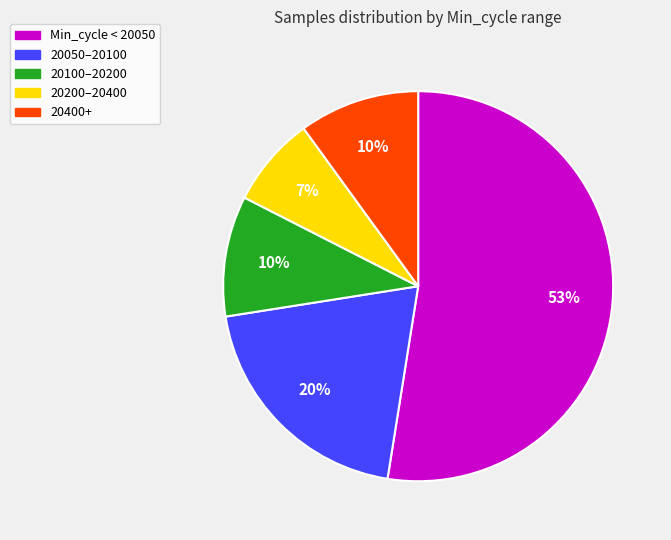

To the nearest percent, what is the average slice percentage?

20%